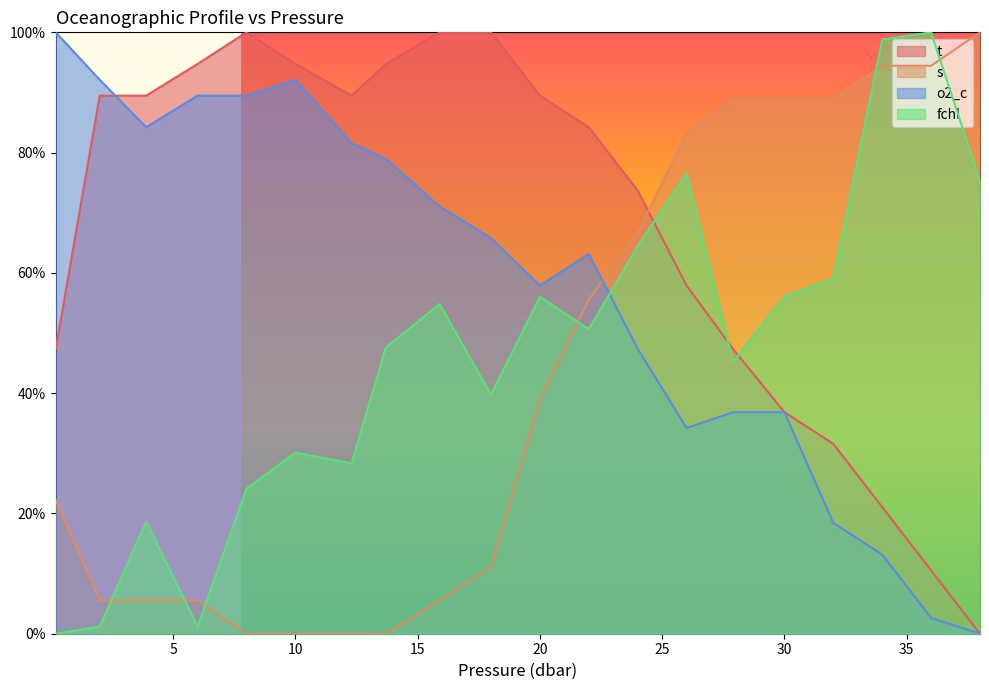

How many intersections are there between s and fchl?

6